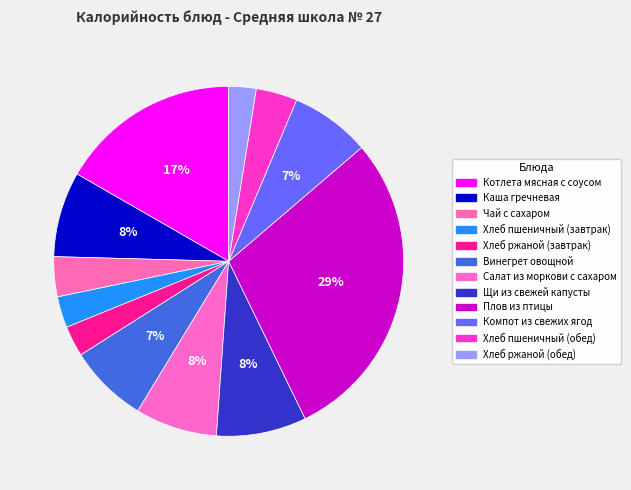

What percentage is the Чай с сахаром slice, to the nearest percent?

4%